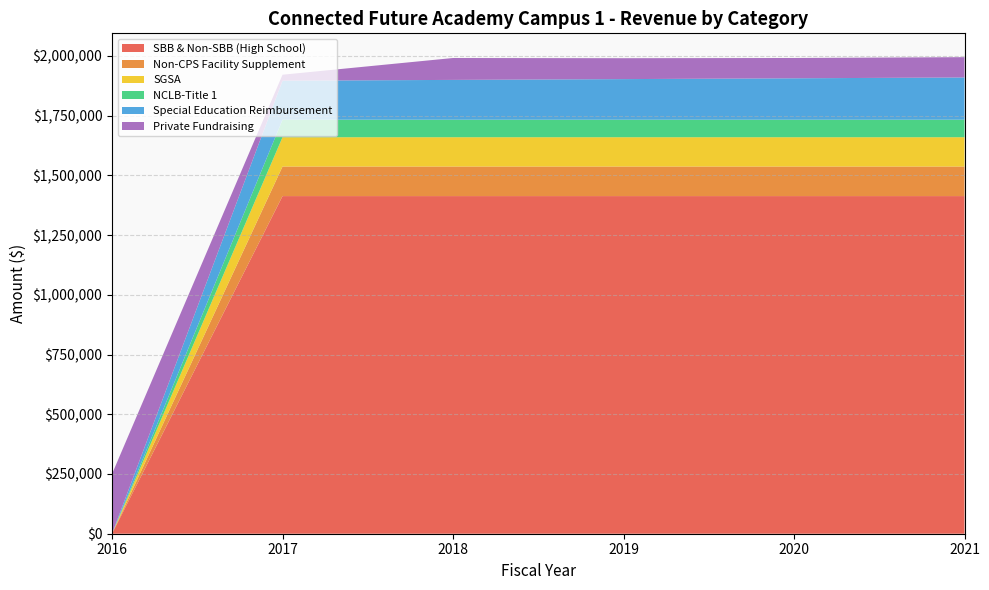

Reading left to right, extract all data points from this chart.

SBB & Non-SBB (High School): 0.0	1413481.5	1413481.5	1413481.5	1413481.5	1413481.5
Non-CPS Facility Supplement: 0.0	123750.0	123750.0	123750.0	123750.0	123750.0
SGSA: 0.0	122706.0	122706.0	122706.0	122706.0	122706.0
NCLB-Title 1: 0.0	73416.0	73416.0	73416.0	73416.0	73416.0
Special Education Reimbursement: 0.0	163282.5	166548.1	169879.1	173276.7	176742.2
Private Fundraising: 250000.0	25000.0	91667.0	87500.0	85000.0	85000.0